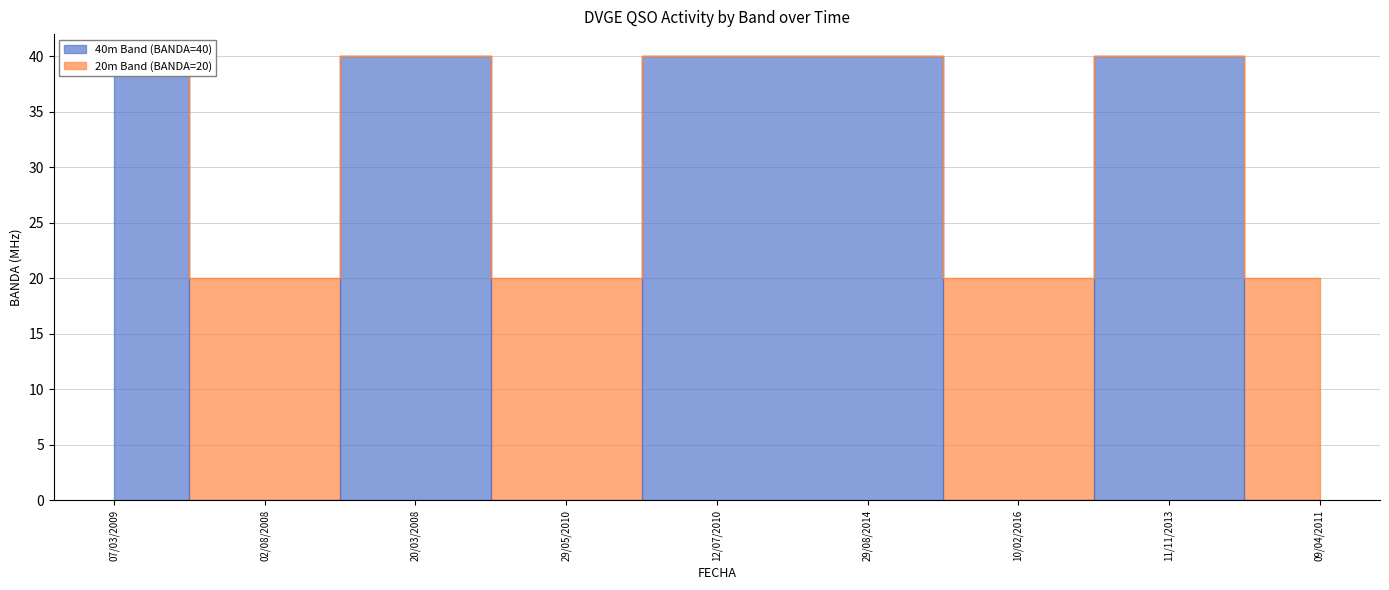

The value of 40m Band (BANDA=40) at 29/08/2014 is 40. True or false?

True